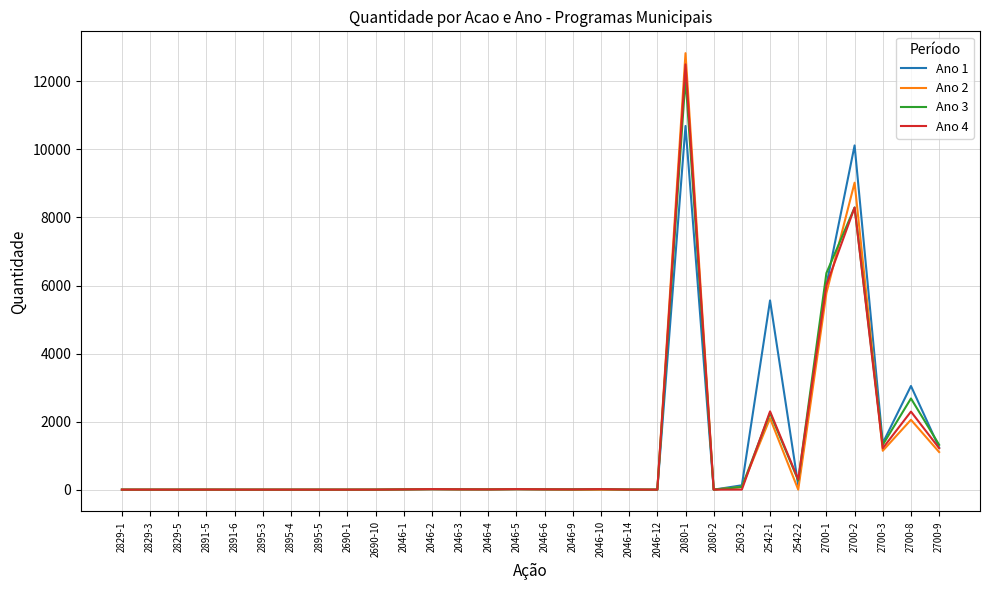

Between 2829-3 and 2700-3, which series saw the biggest shift?

Ano 1